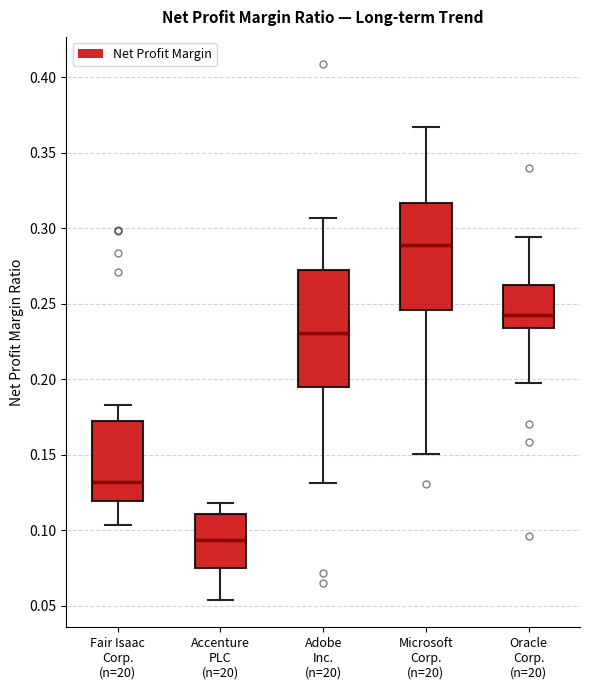

Where does the median line of the box for Accenture PLC (n=20) sit on the y-axis? The values are not printed on the chart, so give them approximately, as read against the axis.

0.095